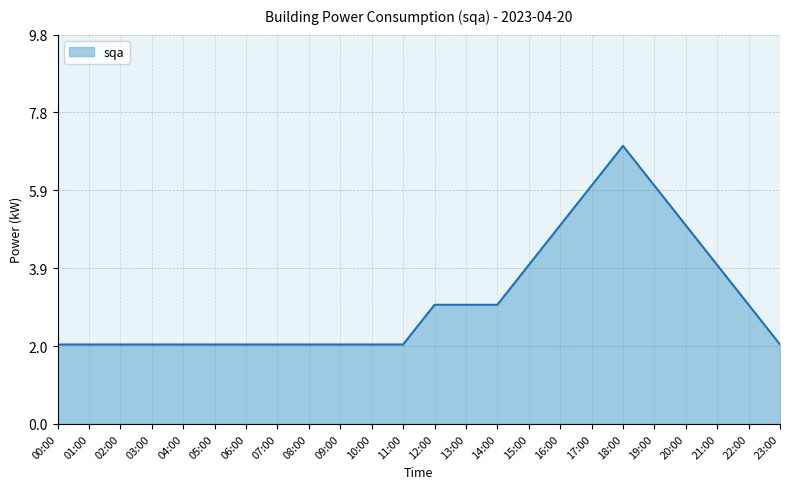

Reading left to right, extract all data points from this chart.

00:00=2	01:00=2	02:00=2	03:00=2	04:00=2	05:00=2	06:00=2	07:00=2	08:00=2	09:00=2	10:00=2	11:00=2	12:00=3	13:00=3	14:00=3	15:00=4	16:00=5	17:00=6	18:00=7	19:00=6	20:00=5	21:00=4	22:00=3	23:00=2